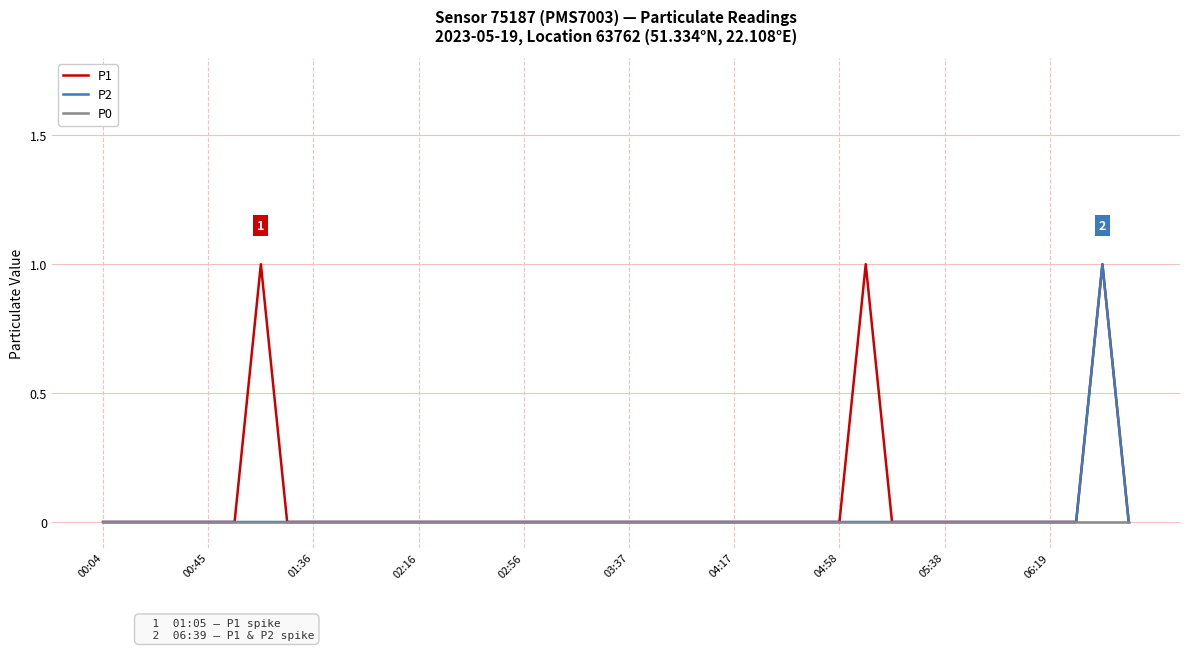

Is this an area chart (filled region under the line)?

No